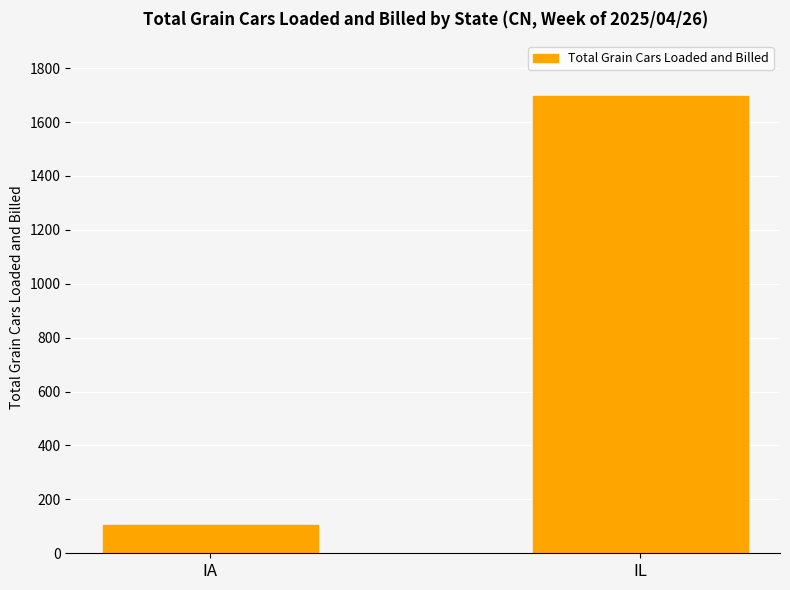

What is the change in value from IA to IL?

+1594